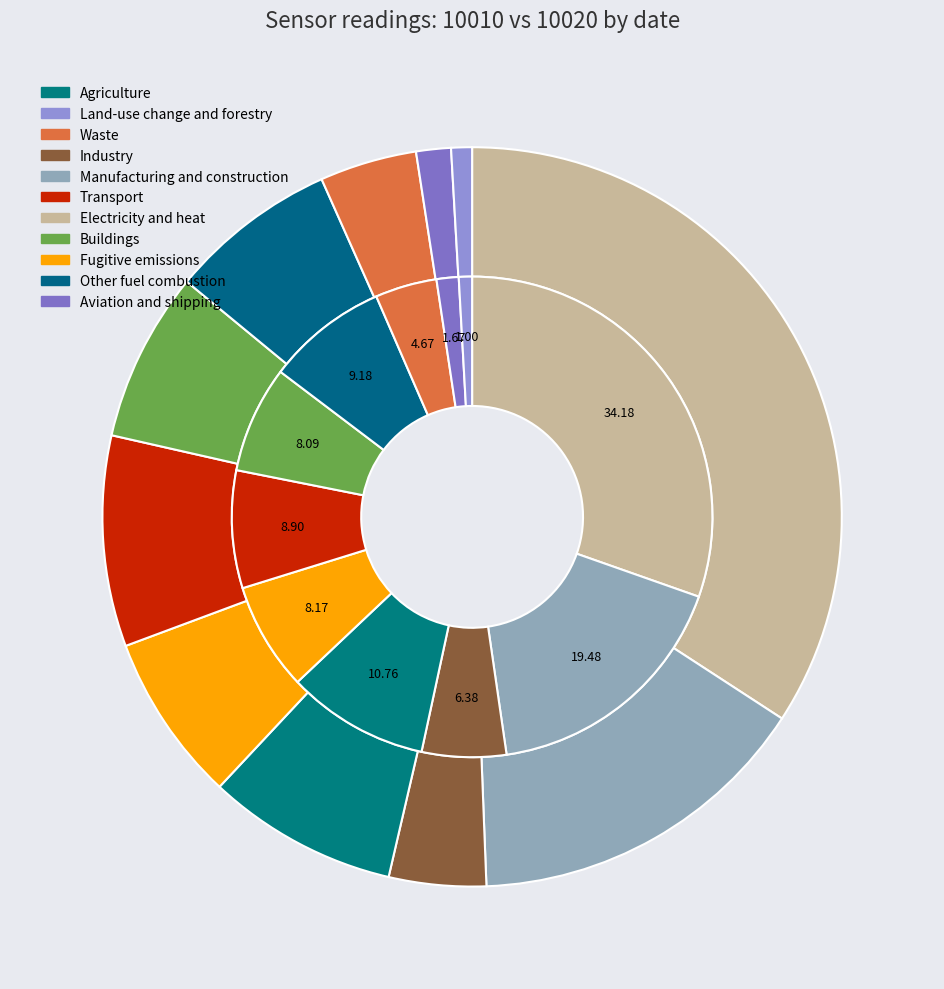

Is it true that 2020-02-27 is 91% of the pie?

False